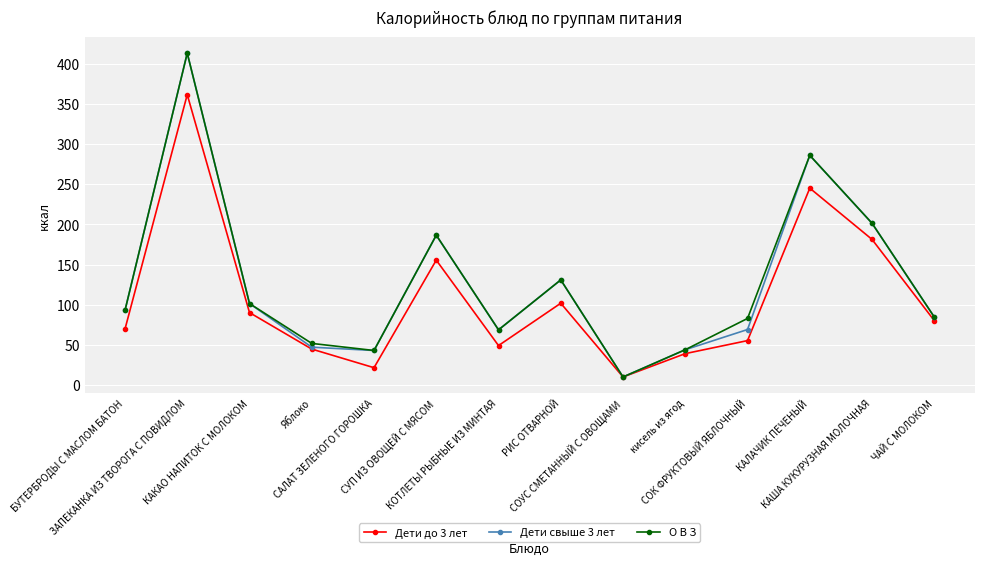

What is the sum of all О В З values?

1796.6